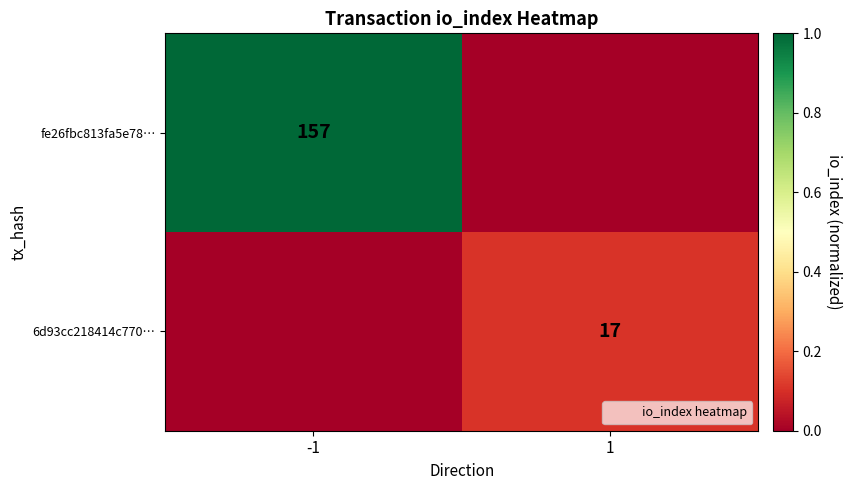

The fe26fbc813fa5e78… series shows -0.6 at 1. True or false?

False